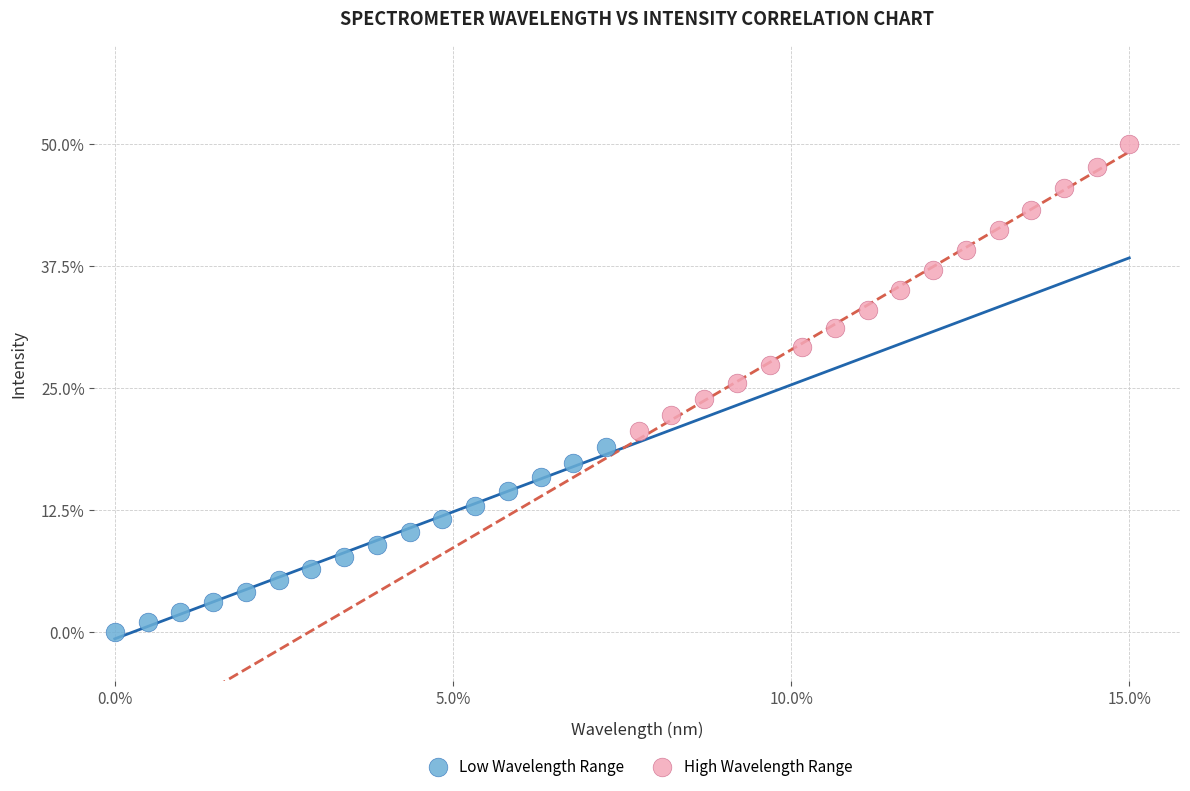

What are all the series names shown in the legend?

Low Wavelength Range, High Wavelength Range